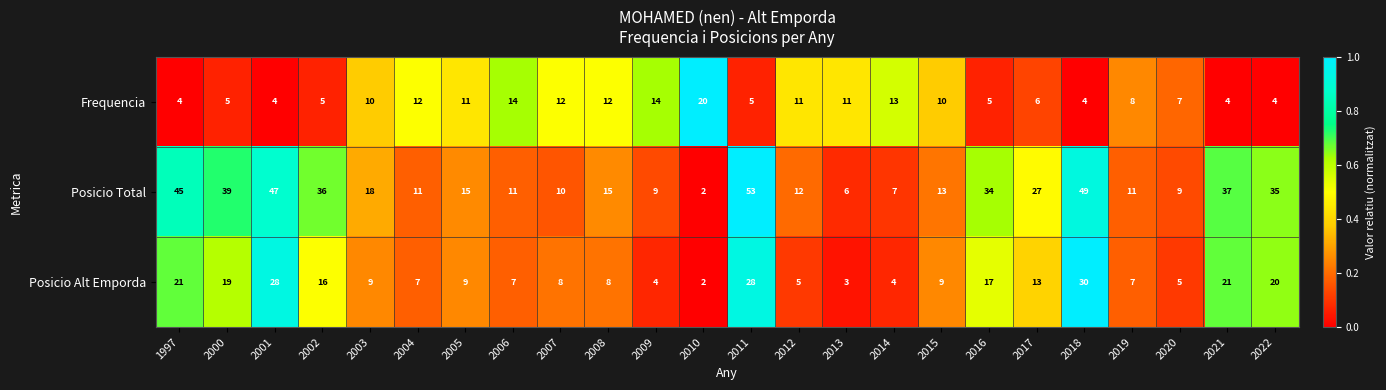

What is the spread (max minus min) of values at 2011?

48